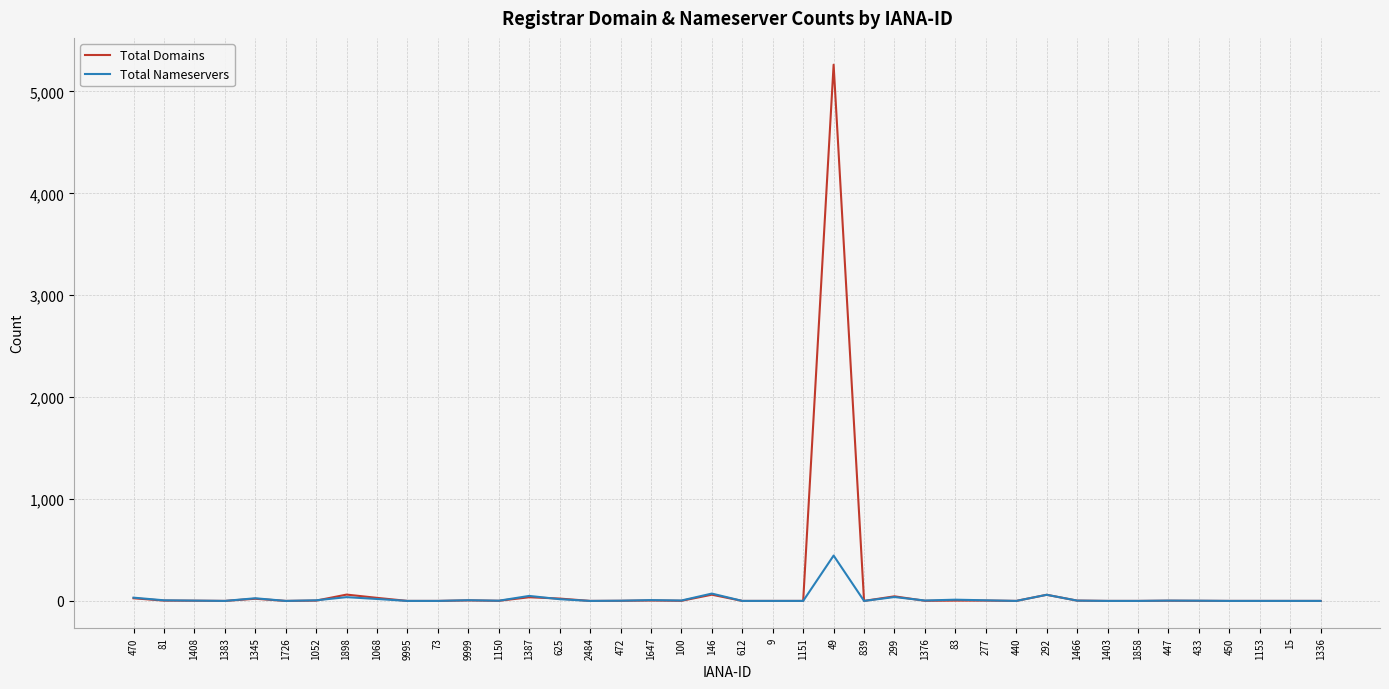

The value of Total Domains at 292 is 60. True or false?

True